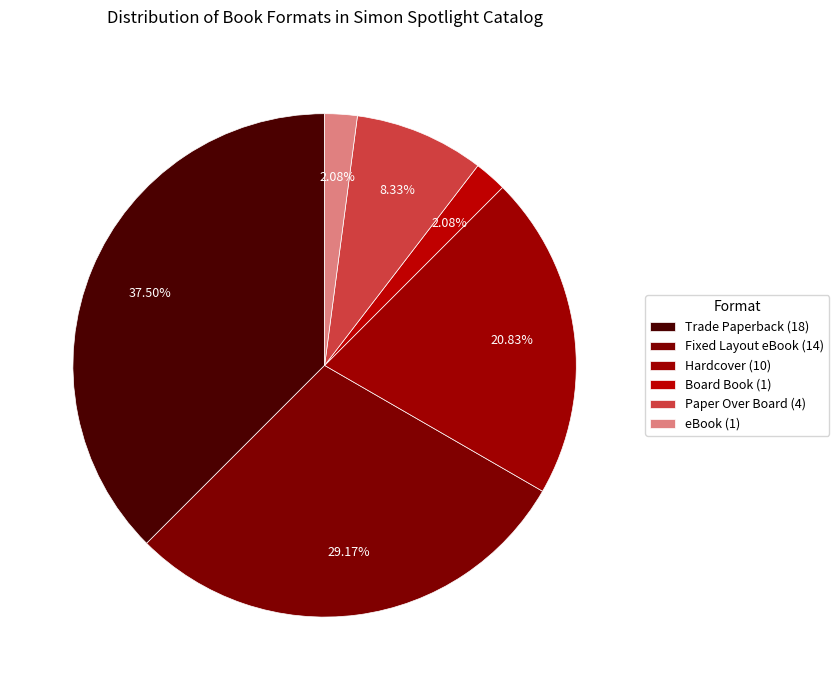

To the nearest percent, what percentage of the pie is Hardcover?

21%